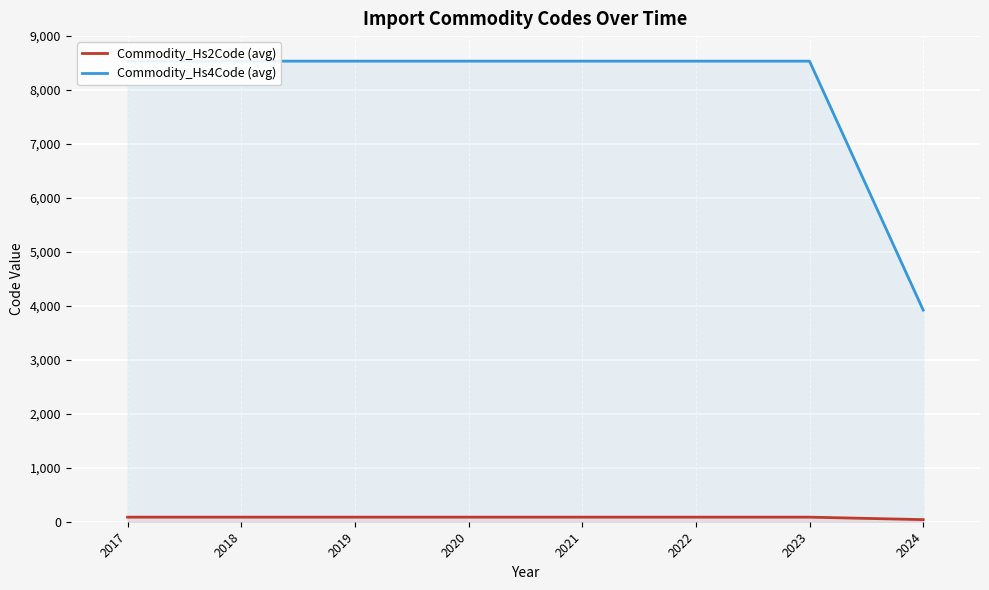

The Commodity_Hs4Code (avg) series shows 8536 at 2022. True or false?

True